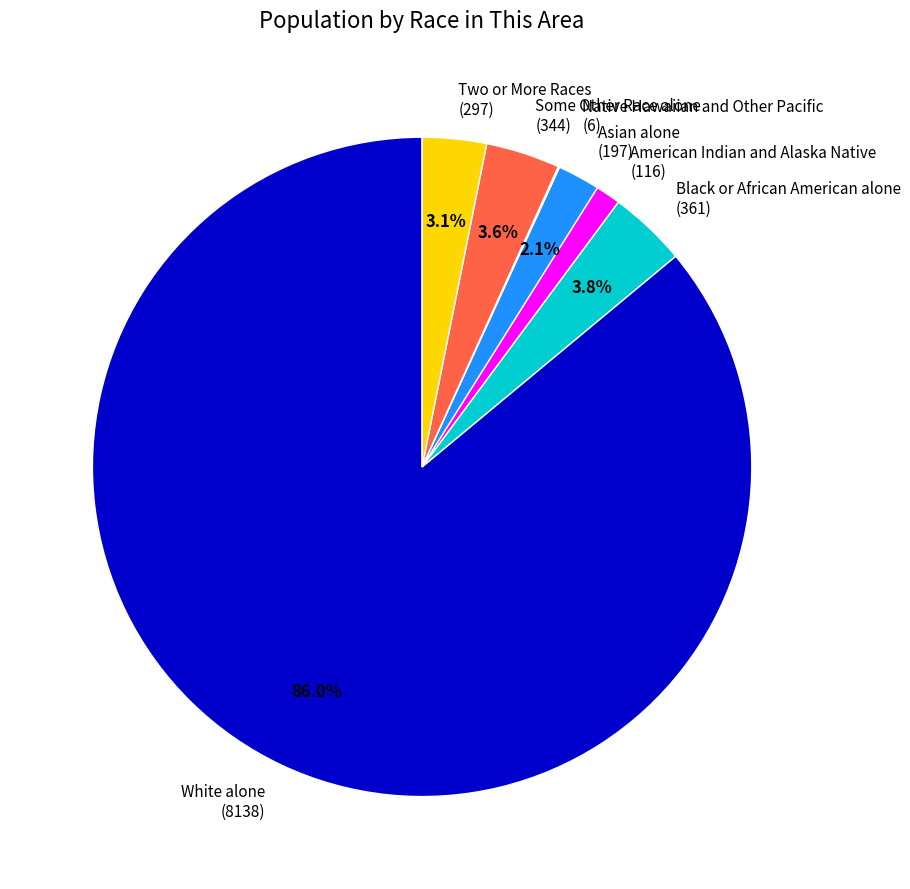

Does White alone account for over 50% of the chart?

Yes